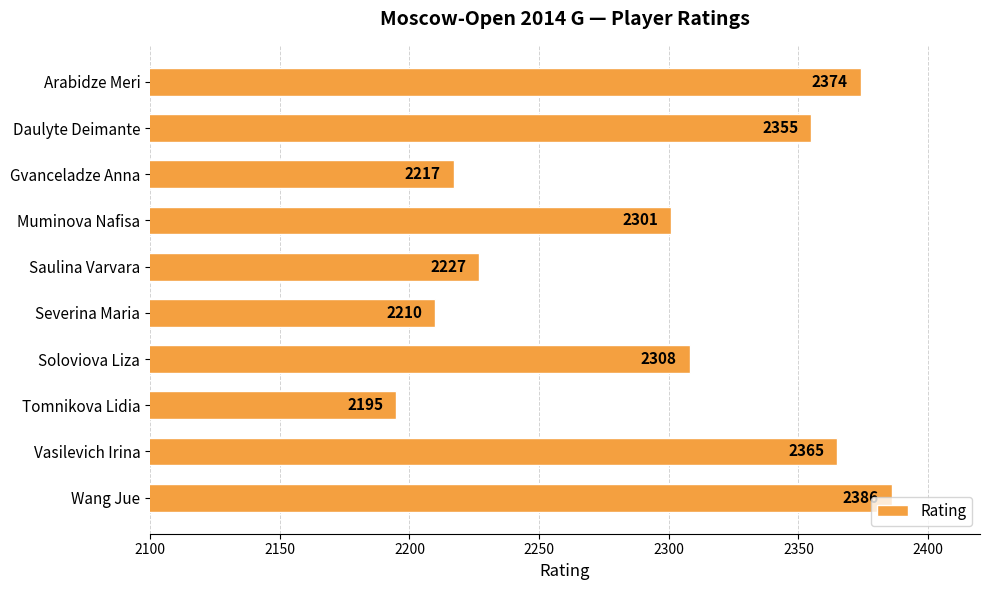

List the labels in order of value, smallest first.

Tomnikova Lidia, Severina Maria, Gvanceladze Anna, Saulina Varvara, Muminova Nafisa, Soloviova Liza, Daulyte Deimante, Vasilevich Irina, Arabidze Meri, Wang Jue